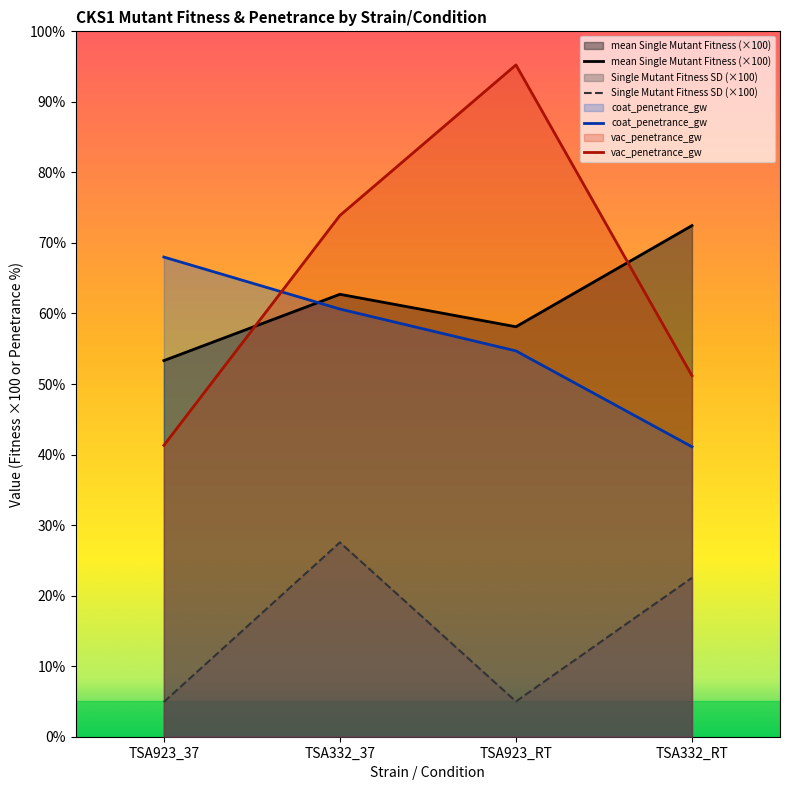

What is the difference between the highest and lowest values at TSA923_RT?

90.2